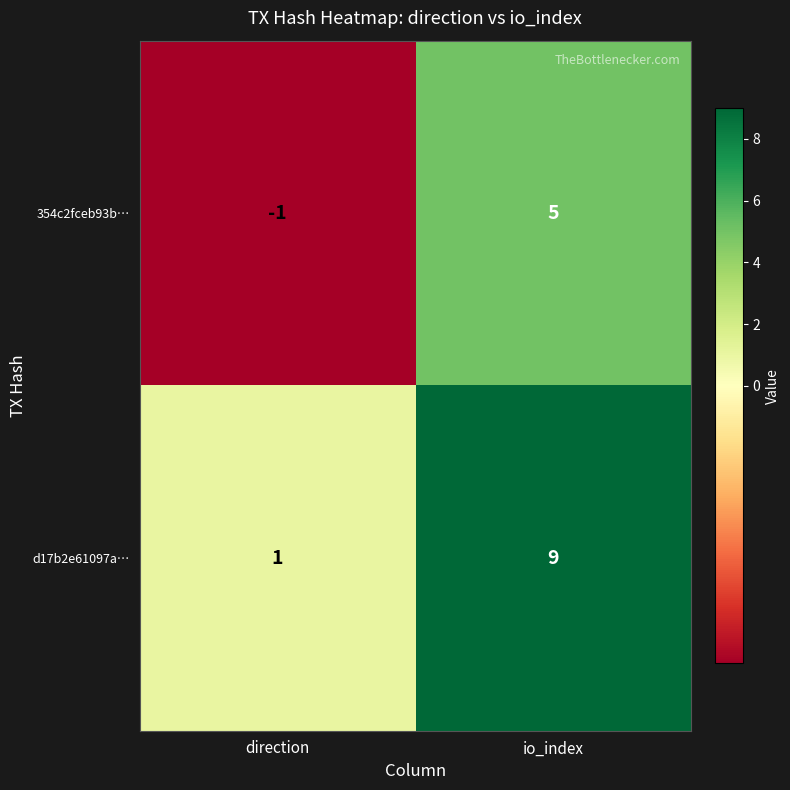

At which category is the sum across all series the highest?

io_index